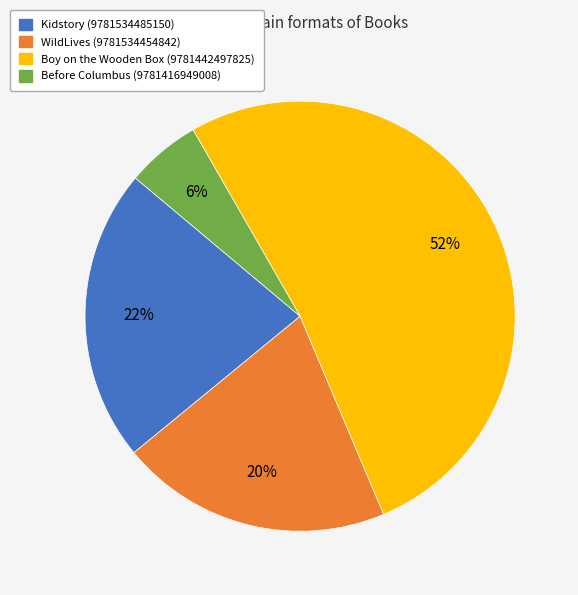

What is the majority slice?

Boy on the Wooden Box (9781442497825)